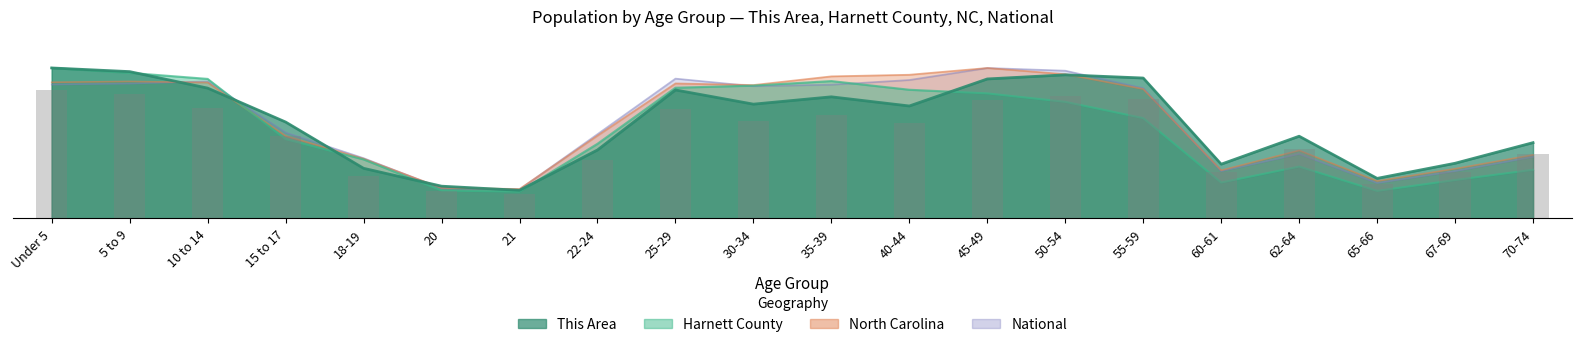

Reading right to left, extract all data points from this chart.

This Area: 70-74=165.0	67-69=120.0	65-66=87.0	62-64=179.0	60-61=118.0	55-59=306.0	50-54=313.0	45-49=304.0	40-44=245.0	35-39=265.0	30-34=249.0	25-29=280.0	22-24=149.0	21=61.0	20=70.0	18-19=109.0	15 to 17=210.0	10 to 14=284.0	5 to 9=320.0	Under 5=328.0
Harnett County: 70-74=105.8	67-69=83.4	65-66=59.8	62-64=112.7	60-61=78.0	55-59=218.5	50-54=254.1	45-49=272.5	40-44=280.4	35-39=299.4	30-34=289.5	25-29=284.8	22-24=162.5	21=58.2	20=60.5	18-19=128.4	15 to 17=172.6	10 to 14=304.1	5 to 9=317.3	Under 5=328.0
North Carolina: 70-74=138.3	67-69=108.0	65-66=81.2	62-64=147.9	60-61=104.6	55-59=282.0	50-54=314.5	45-49=328.0	40-44=313.2	35-39=309.7	30-34=290.8	25-29=294.3	22-24=180.4	21=63.9	20=66.2	18-19=130.0	15 to 17=179.6	10 to 14=296.2	5 to 9=298.5	Under 5=296.7
National: 70-74=134.0	67-69=102.8	65-66=76.8	62-64=140.2	60-61=102.7	55-59=284.0	50-54=322.1	45-49=328.0	40-44=301.7	35-39=291.5	30-34=288.3	25-29=304.8	22-24=183.6	21=62.9	20=65.3	18-19=131.2	15 to 17=187.1	10 to 14=298.7	5 to 9=293.9	Under 5=291.8